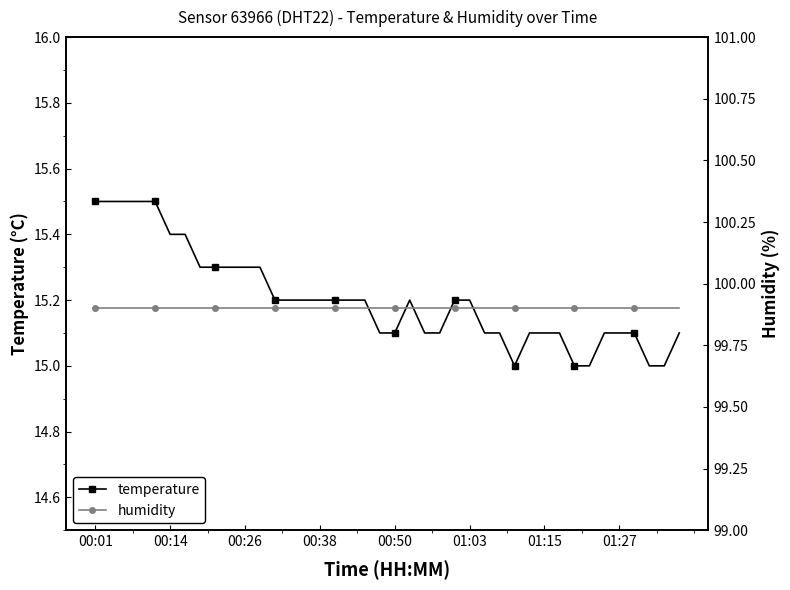

At which category is the sum across all series the highest?

00:01